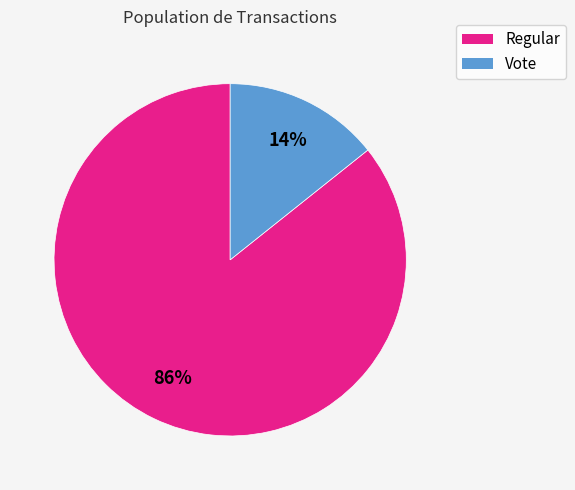

Is the sum of Vote and Regular greater than half?

Yes